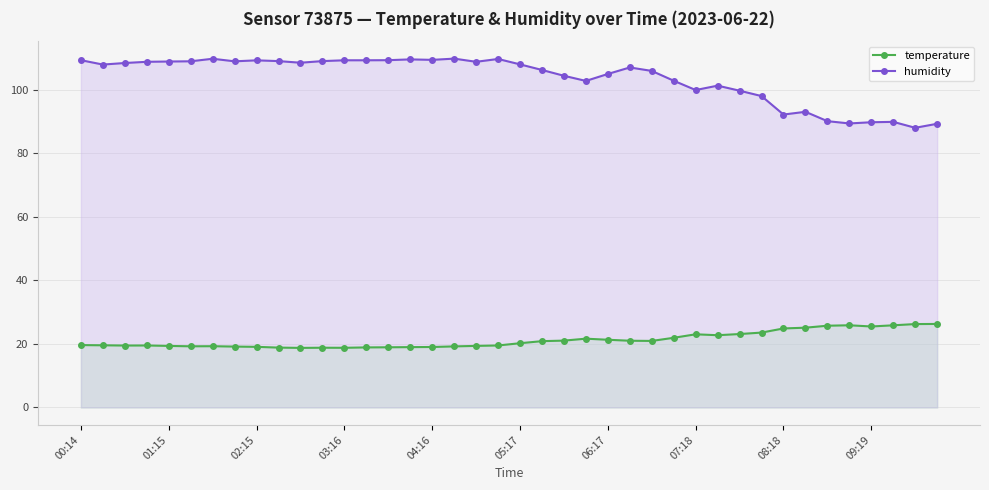

True or false: humidity and temperature cross at least once.

False